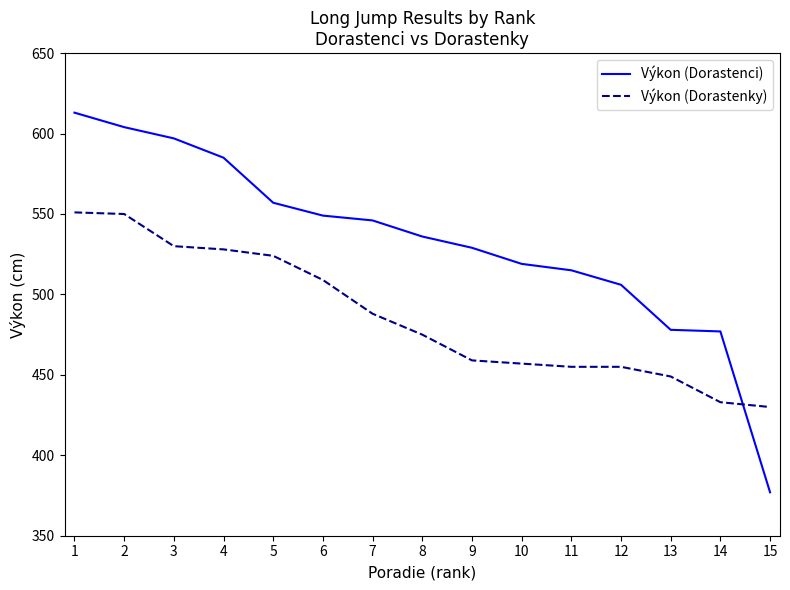

Does the chart display data point markers on the line(s)?

No